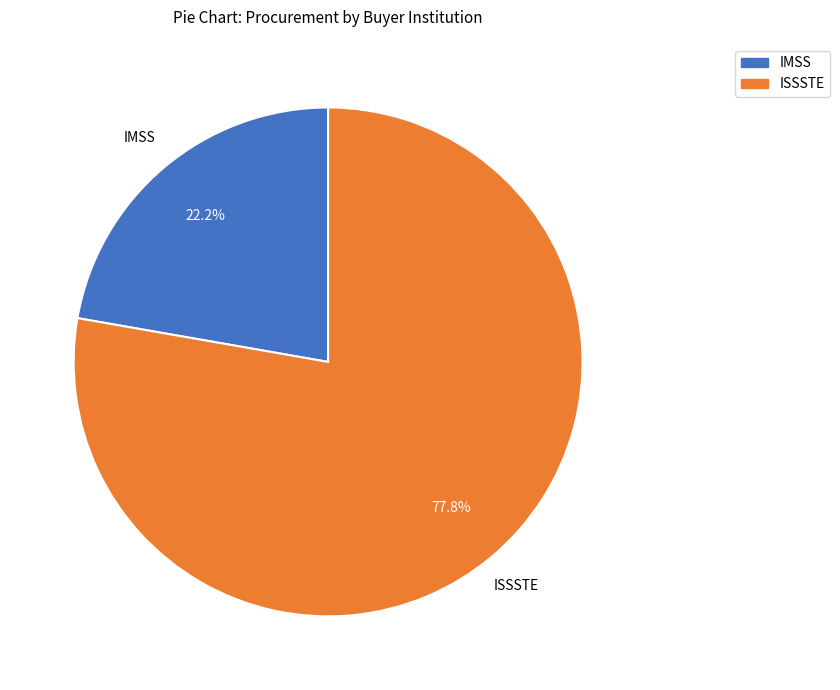

Rank the categories by value from highest to lowest.

ISSSTE, IMSS